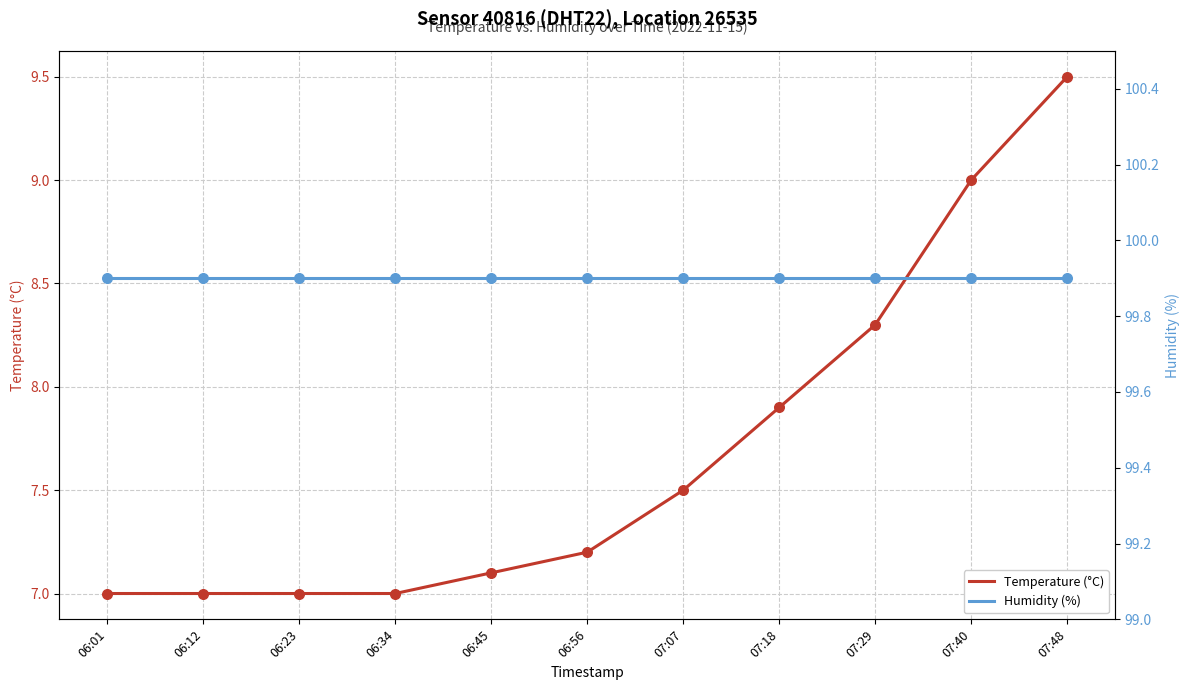

Which series has the largest Y range (max minus min)?

Temperature (°C)